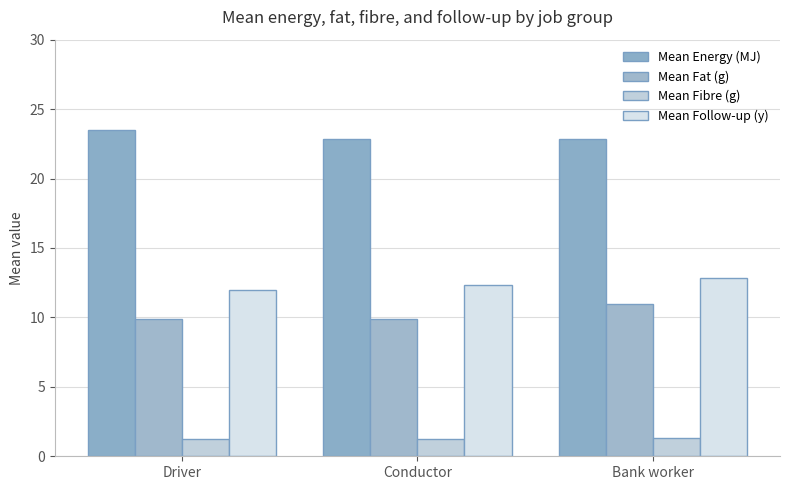

At how many categories does at least one series exceed 21?

3